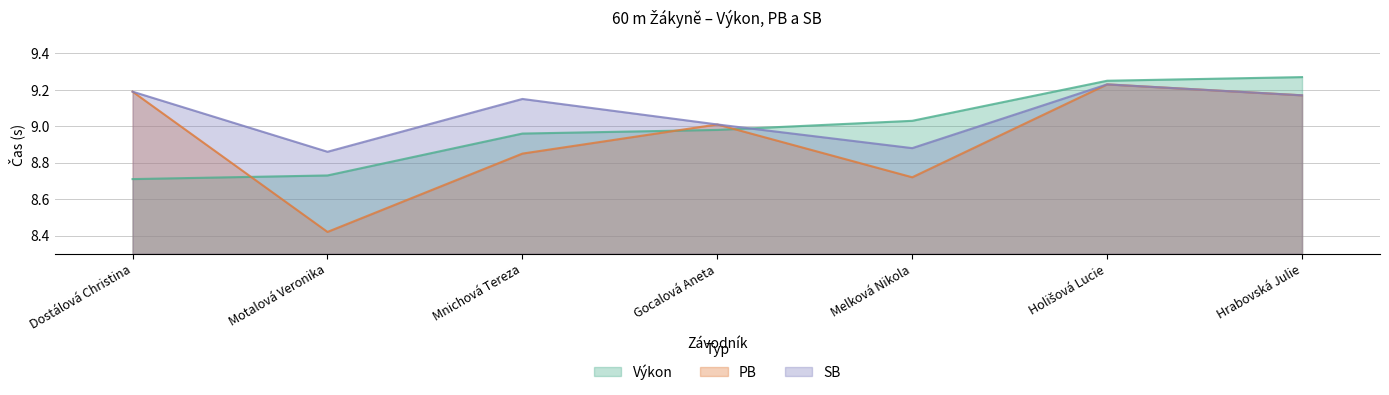

Reading left to right, extract all data points from this chart.

Výkon: Dostálová Christina=8.7	Motalová Veronika=8.7	Mnichová Tereza=9.0	Gocalová Aneta=9.0	Melková Nikola=9.0	Holišová Lucie=9.2	Hrabovská Julie=9.3
PB: Dostálová Christina=9.2	Motalová Veronika=8.4	Mnichová Tereza=8.8	Gocalová Aneta=9.0	Melková Nikola=8.7	Holišová Lucie=9.2	Hrabovská Julie=9.2
SB: Dostálová Christina=9.2	Motalová Veronika=8.9	Mnichová Tereza=9.2	Gocalová Aneta=9.0	Melková Nikola=8.9	Holišová Lucie=9.2	Hrabovská Julie=9.2